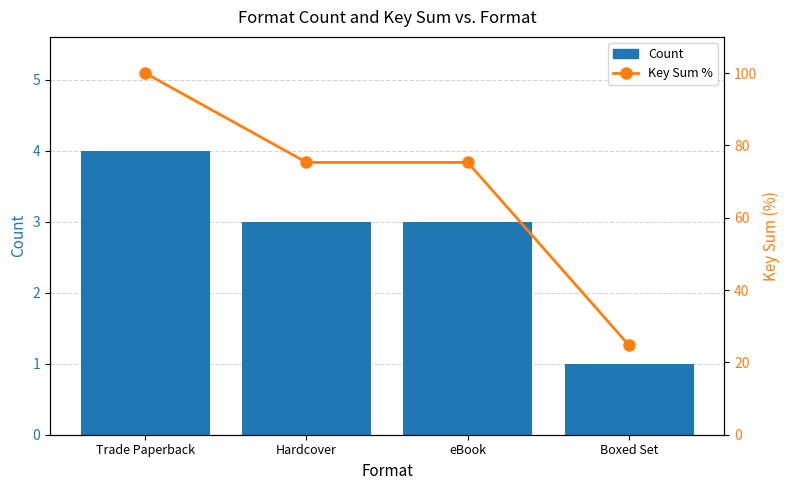

Rank the categories by Count value from highest to lowest.

Trade Paperback, Hardcover, eBook, Boxed Set